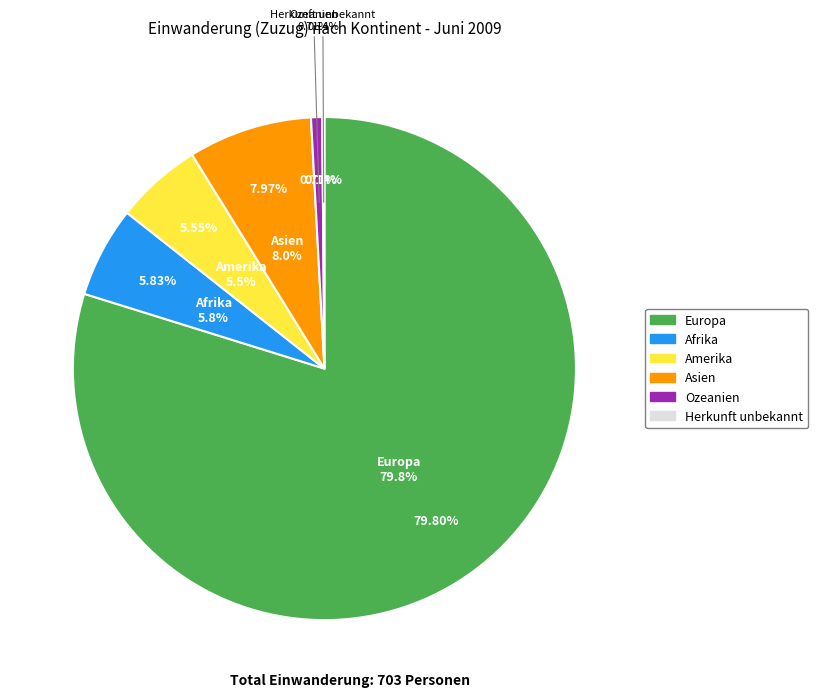

How many slices are in this pie chart?

6